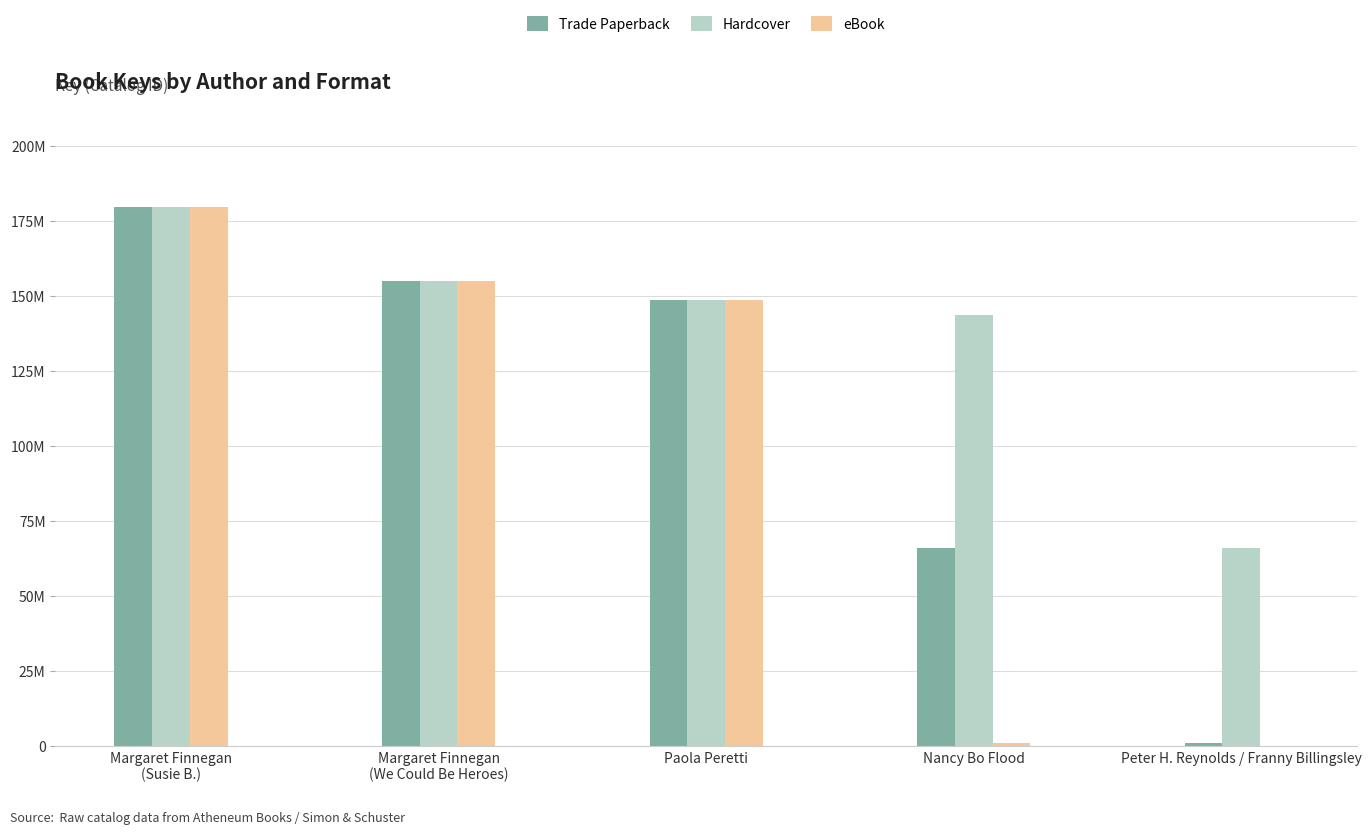

Does the chart contain stacked bars?

No